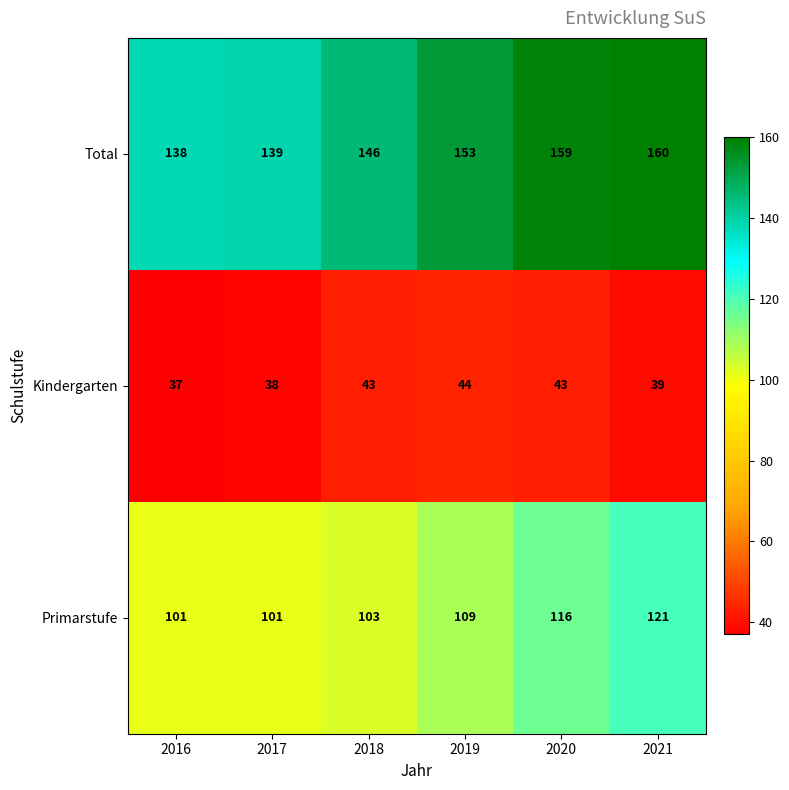

Reading left to right, list all the values displayed in this chart.

Total: 138	139	146	153	159	160
Kindergarten: 37	38	43	44	43	39
Primarstufe: 101	101	103	109	116	121